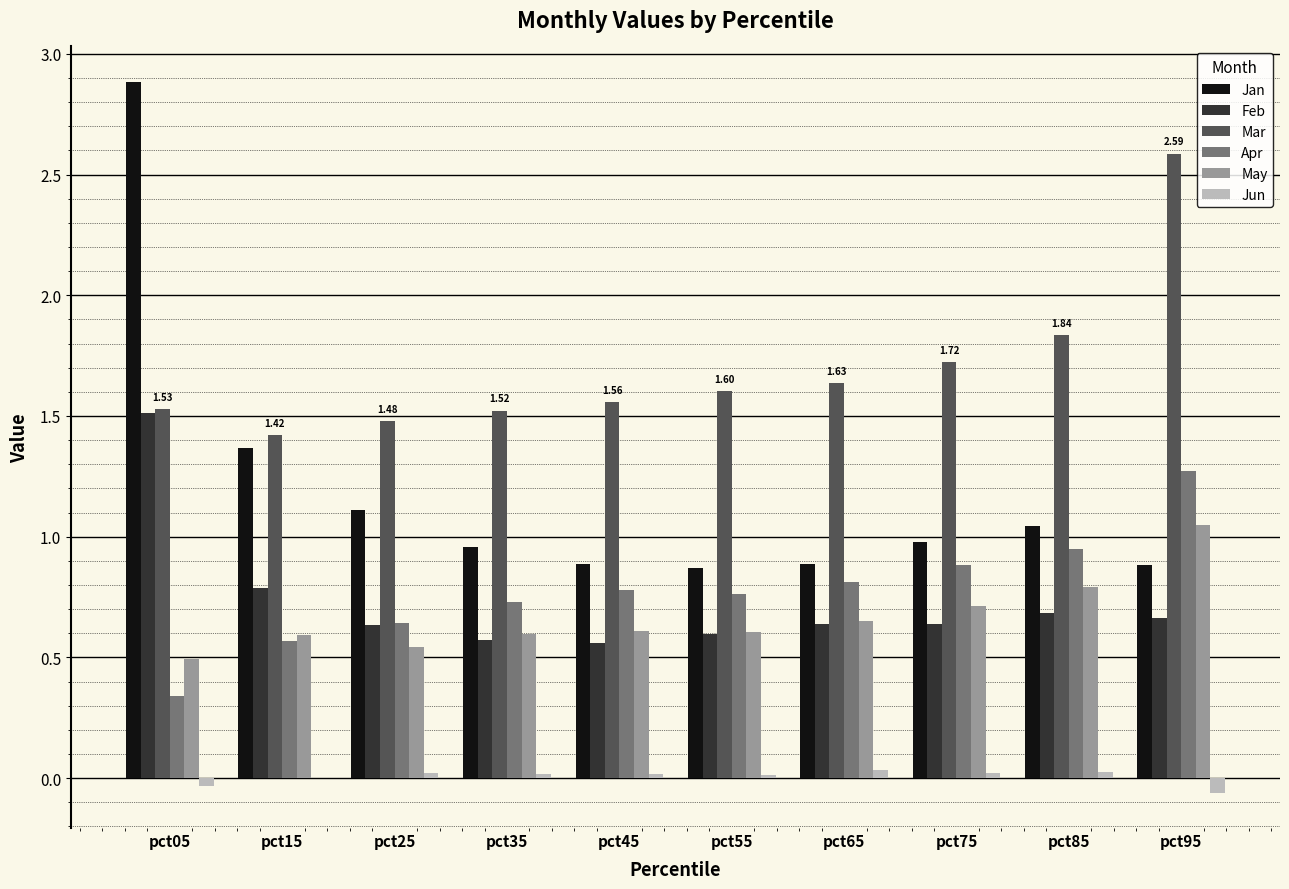

What is the sum of all Apr values?

7.7